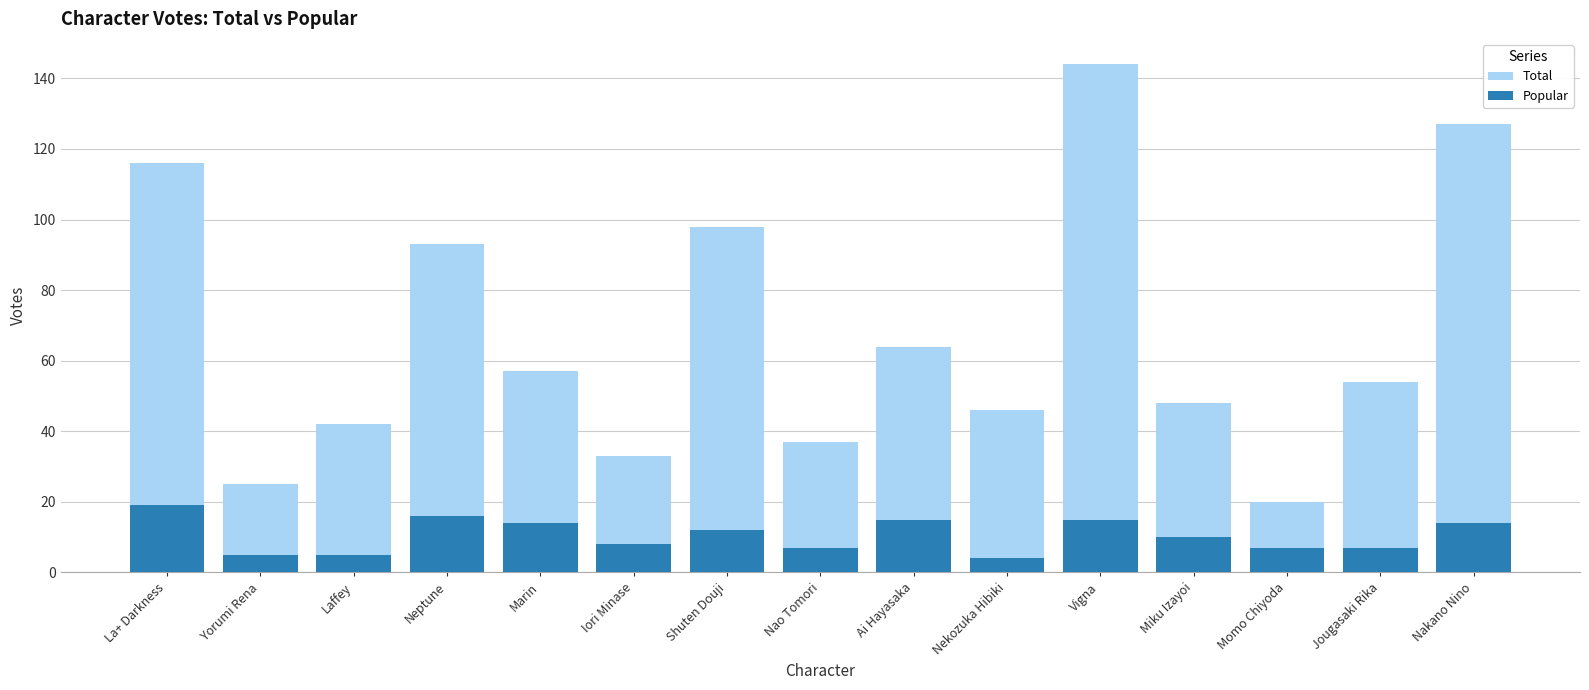

How many values in the Popular series are below 10?

7